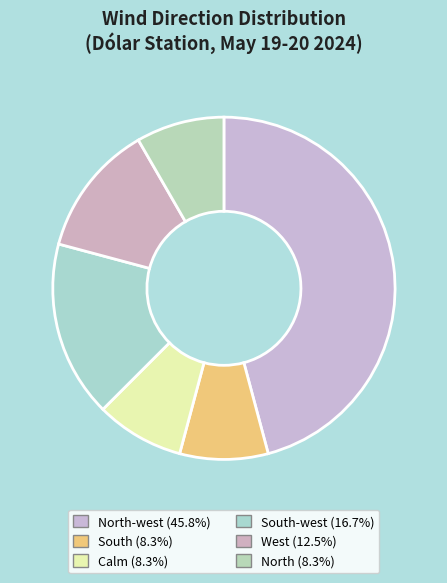

Count the number of slices in the pie.

6